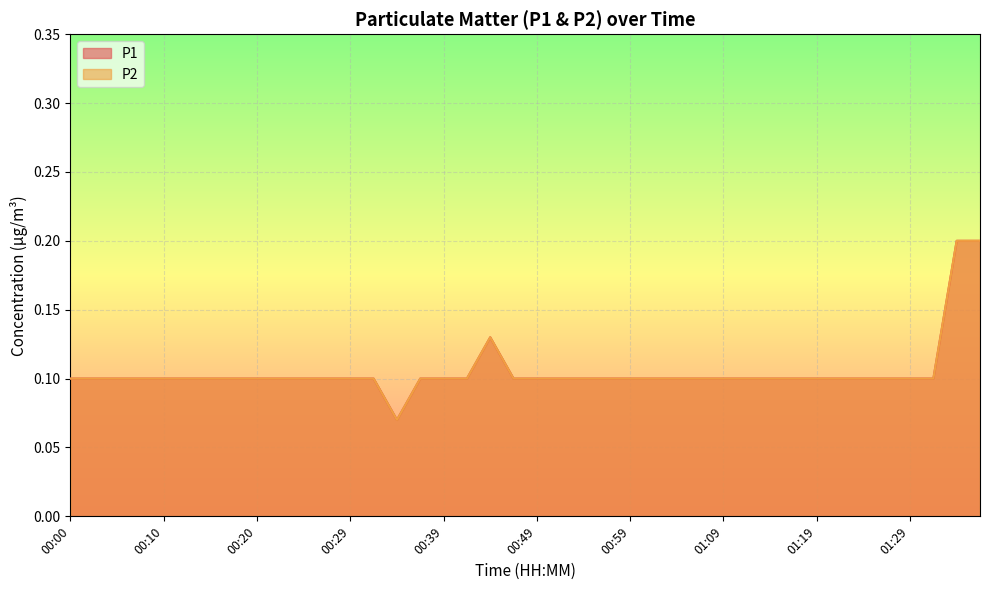

What position from the left is 00:29?

13